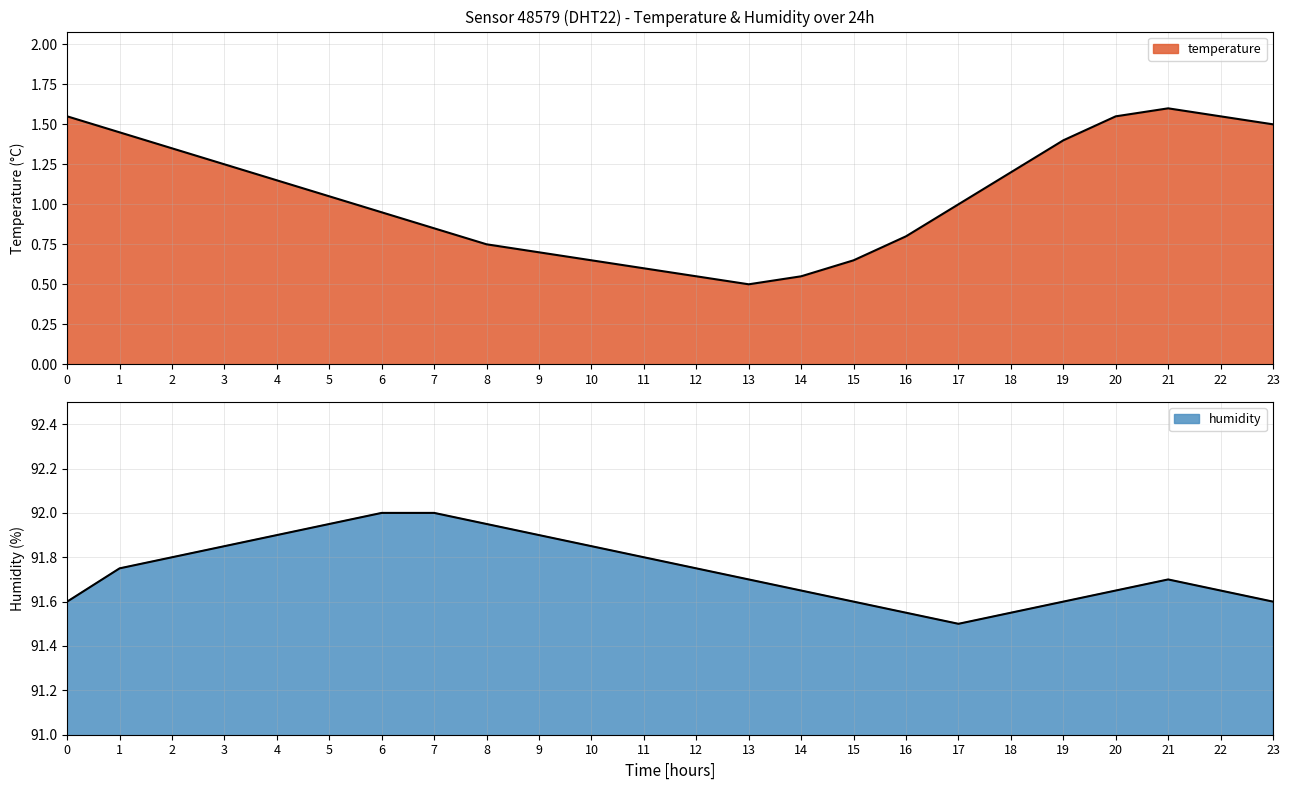

At how many categories does at least one series exceed 36?

24